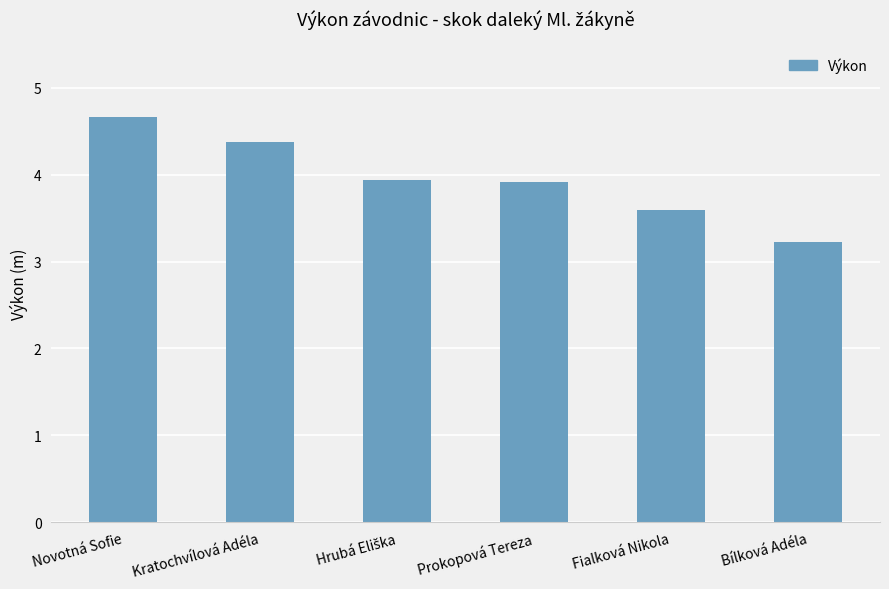

What is the difference between the maximum and minimum values?

1.4